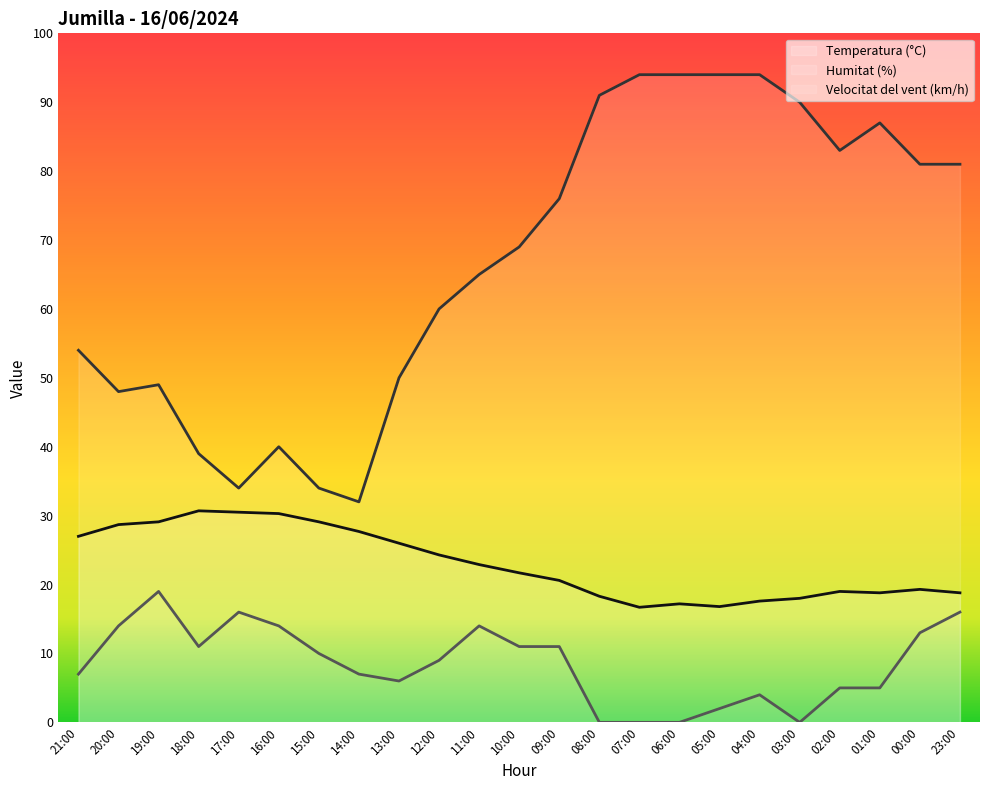

How many interior local peaks does the Temperatura (°C) series have?

4